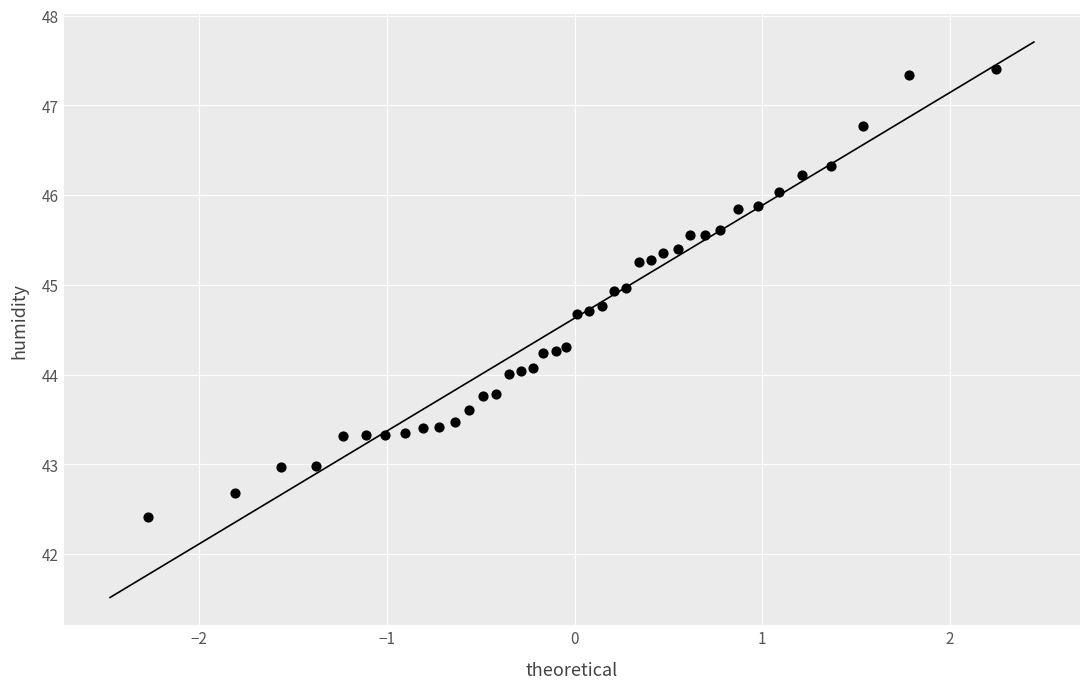

What is the range of X values (max minus min)?

4.5